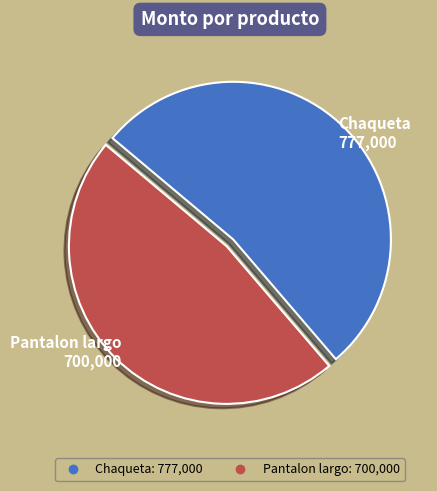

The Pantalon largo slice represents 47% of the pie. True or false?

True